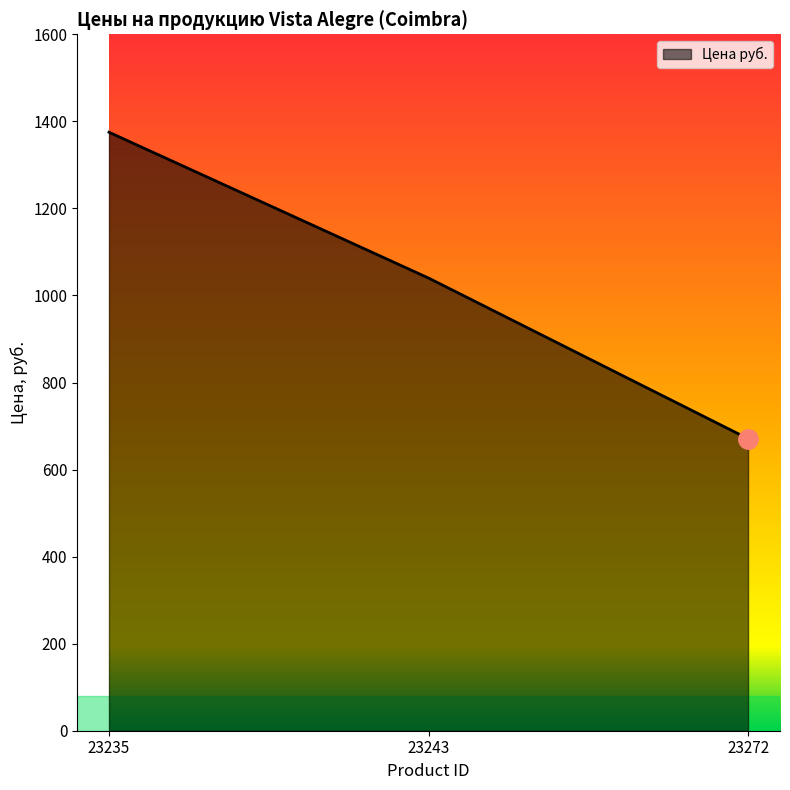

What is the approximate value at 23235?

1375